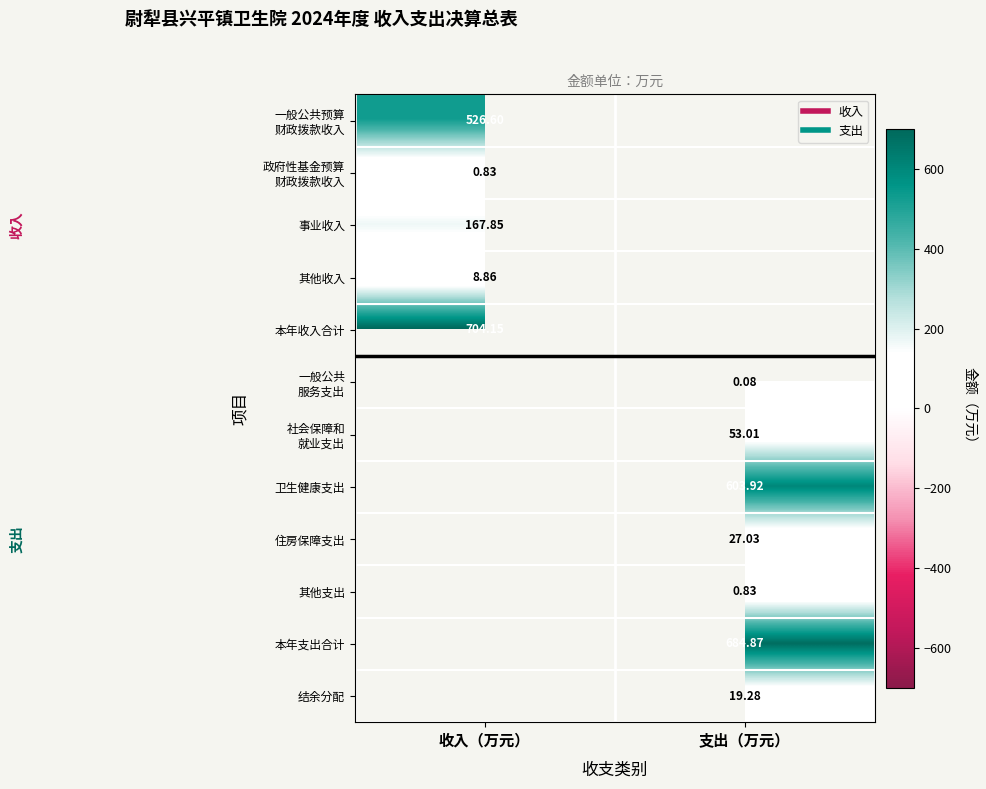

Which has a higher value, 支出（万元） or 收入（万元）?

收入（万元）